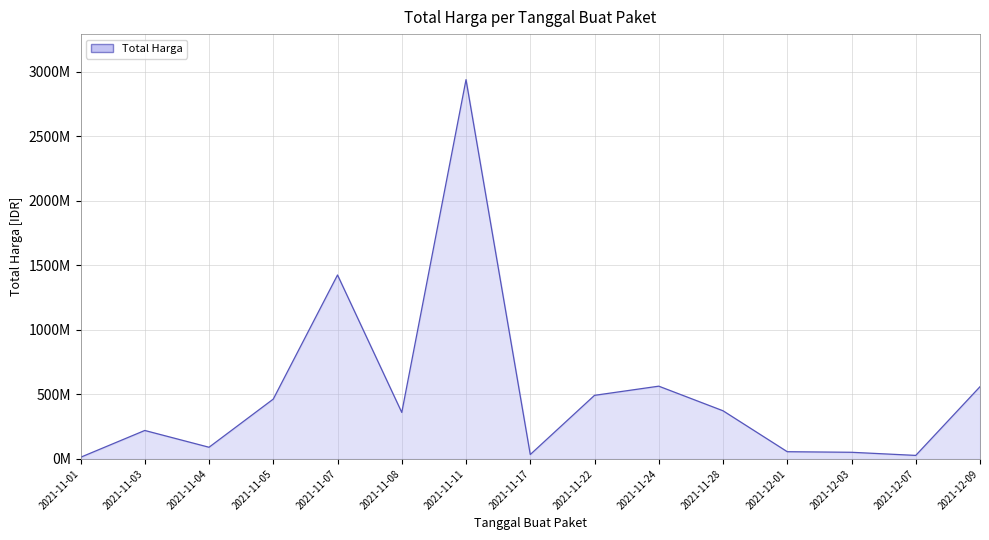

How many interior local peaks (higher than both neighbors) does the data have?

4